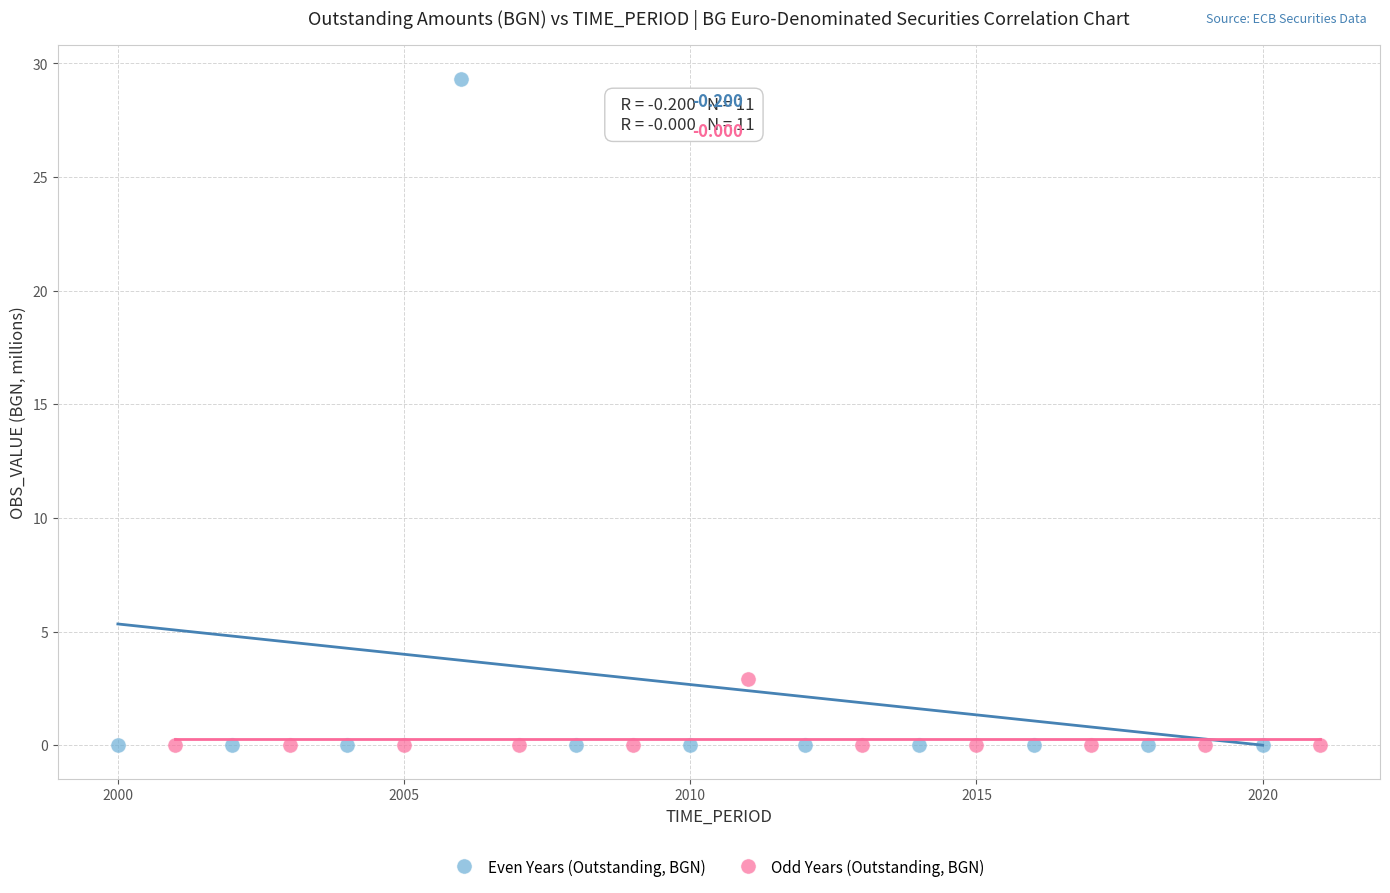

Which series reaches the maximum Y coordinate?

Even Years (Outstanding, BGN)